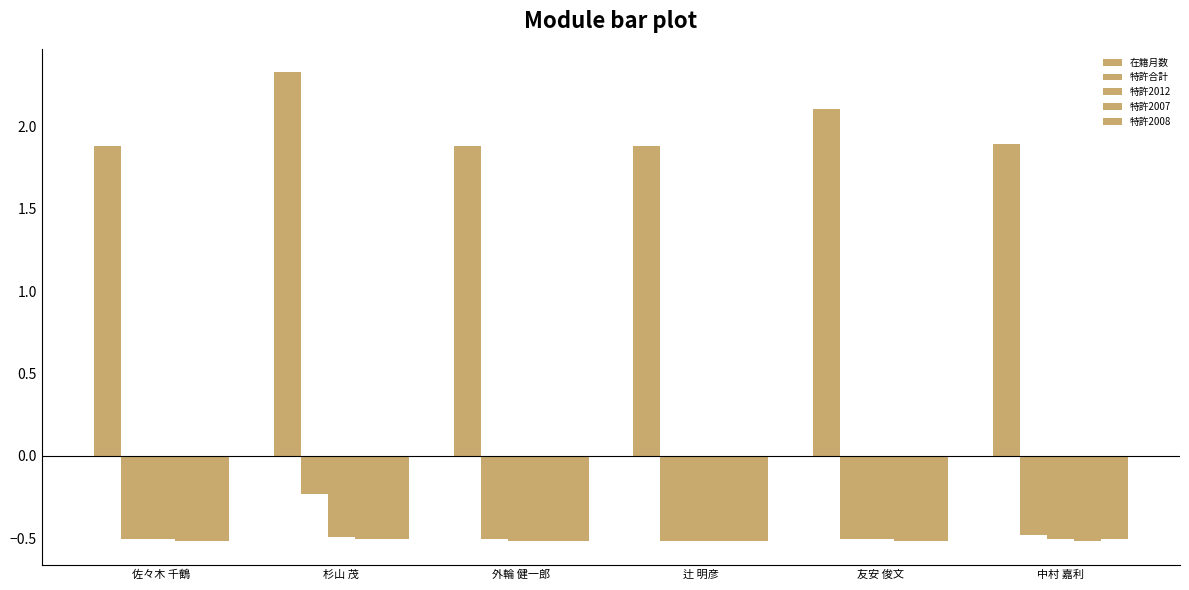

True or false: 特許2012 has a value of -0.5 at 外輪 健一郎.

True